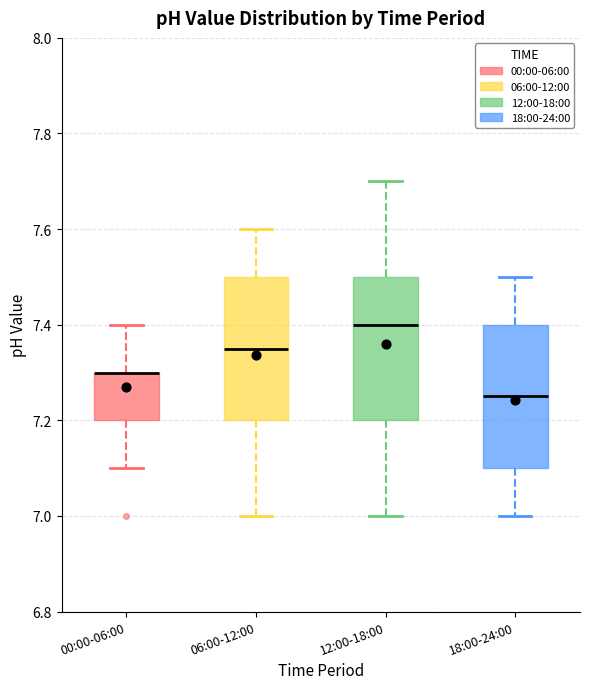

Reading left to right, transcribe this box plot: for each box, give where its median line is, the range the box spans, and where its two whiskers end, as read against the y-axis. The values are not printed on the chart, so give them approximately, as read against the axis.

00:00-06:00: median 7.30 (drawn on the box's upper edge), box 7.20 to 7.30, whiskers 7.10 to 7.40
06:00-12:00: median 7.36, box 7.20 to 7.50, whiskers 7.00 to 7.60
12:00-18:00: median 7.40, box 7.20 to 7.50, whiskers 7.00 to 7.70
18:00-24:00: median 7.26, box 7.10 to 7.40, whiskers 7.00 to 7.50